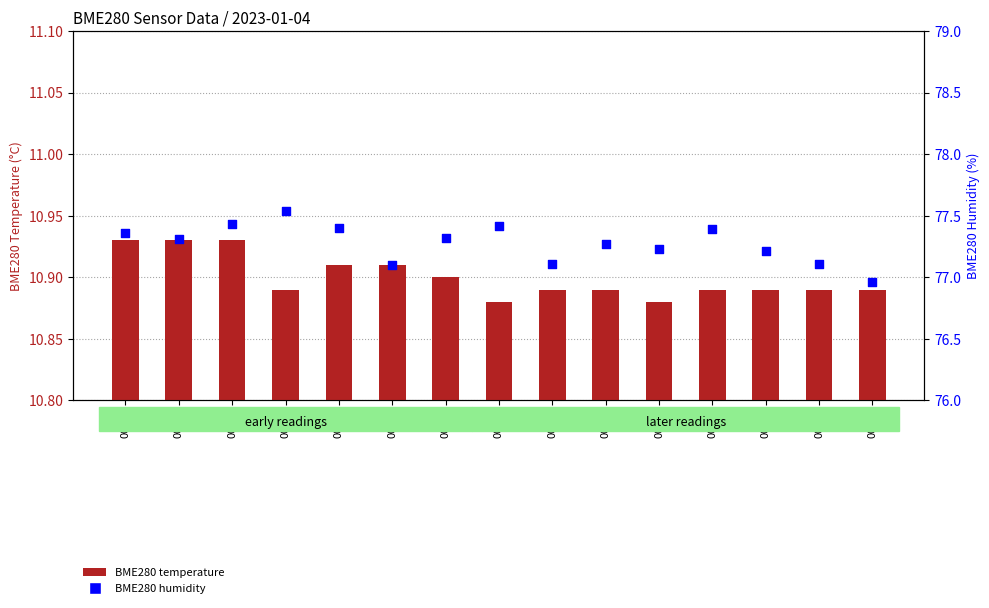

Which series has the largest total across all categories?

BME280 humidity